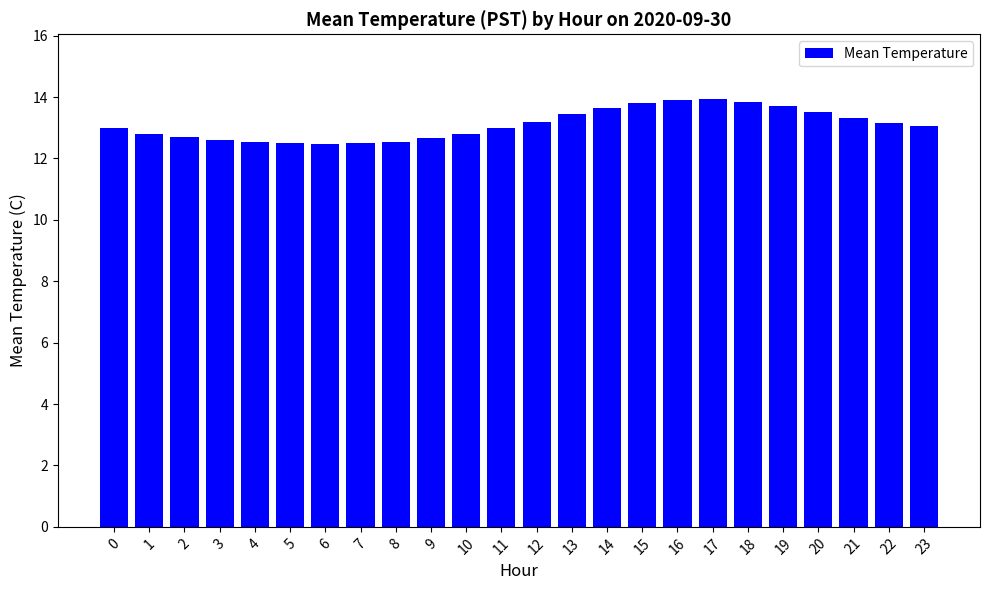

What is the value of the 17th bar from the left?

13.9